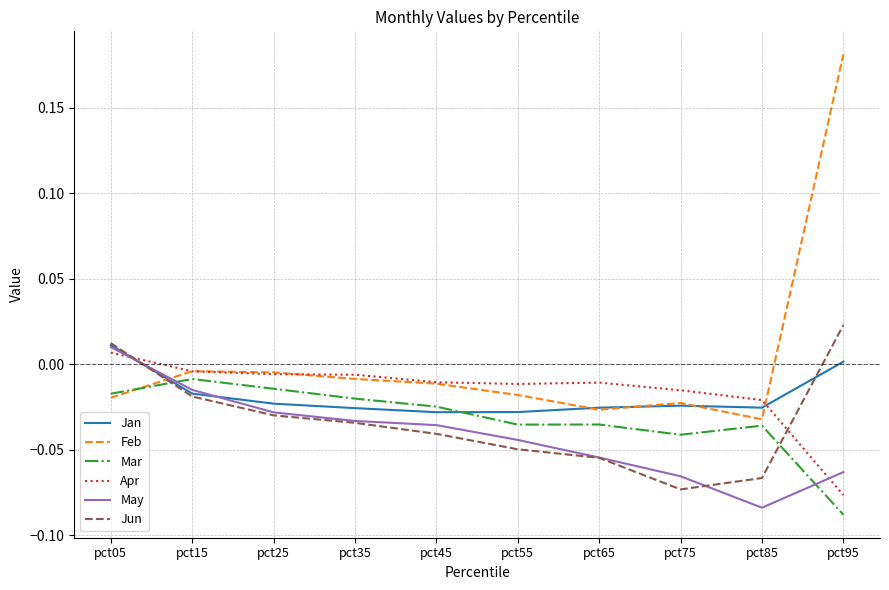

Which series ends up on top after the final intersection of Apr and Jun?

Jun